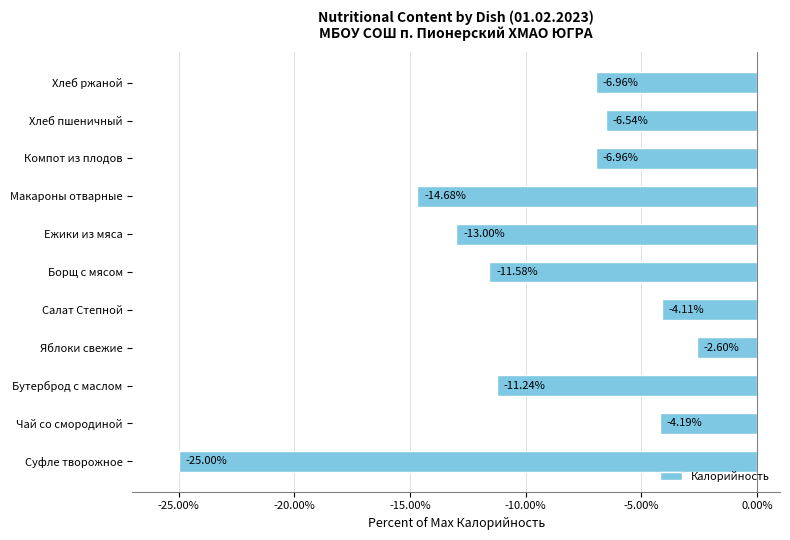

Where is the data nearest to the value -13?

Ежики из мяса